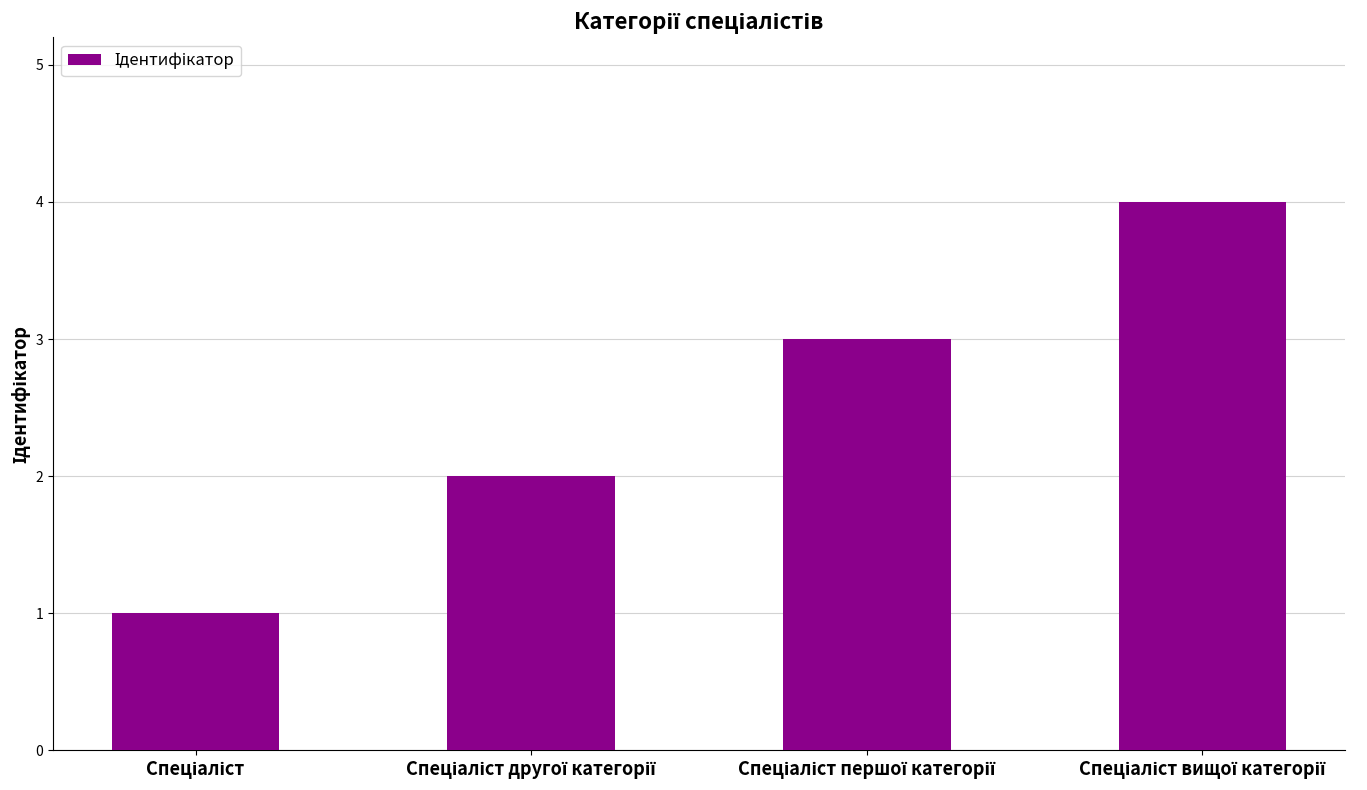

What is the difference between the maximum and minimum values?

3